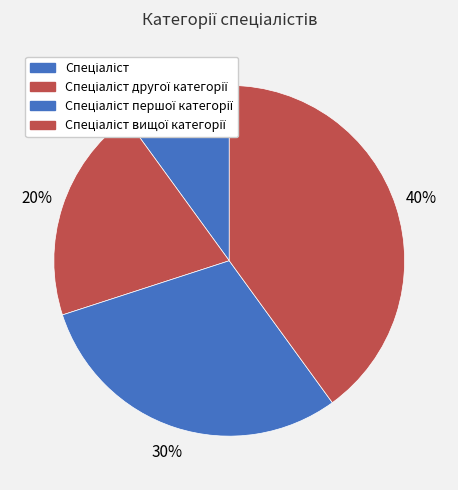

Count the number of slices in the pie.

4